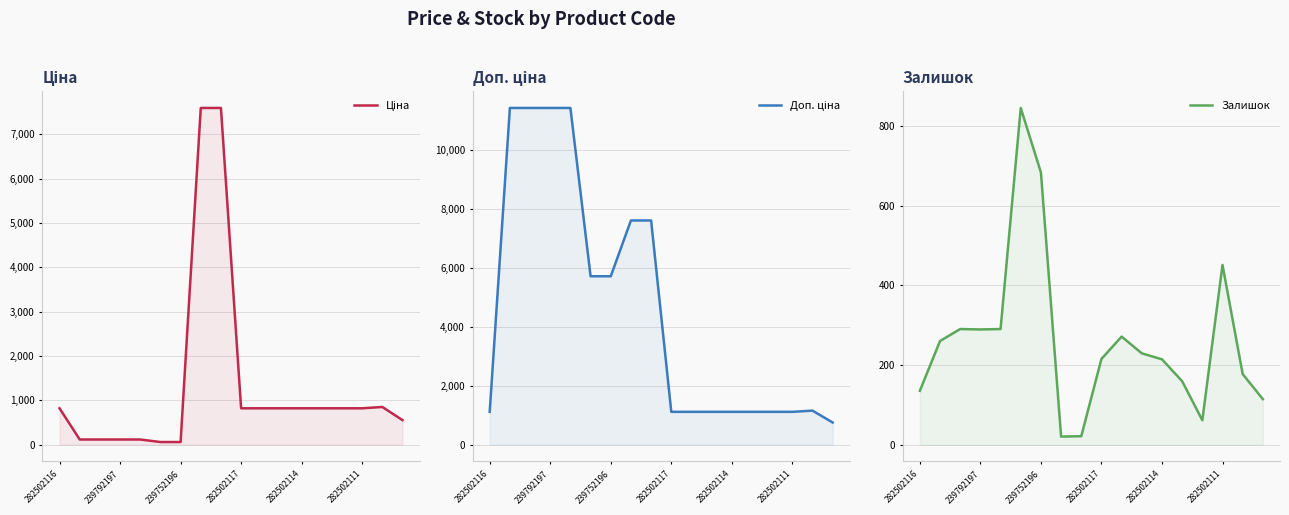

True or false: Залишок and Доп. ціна cross at least once.

False